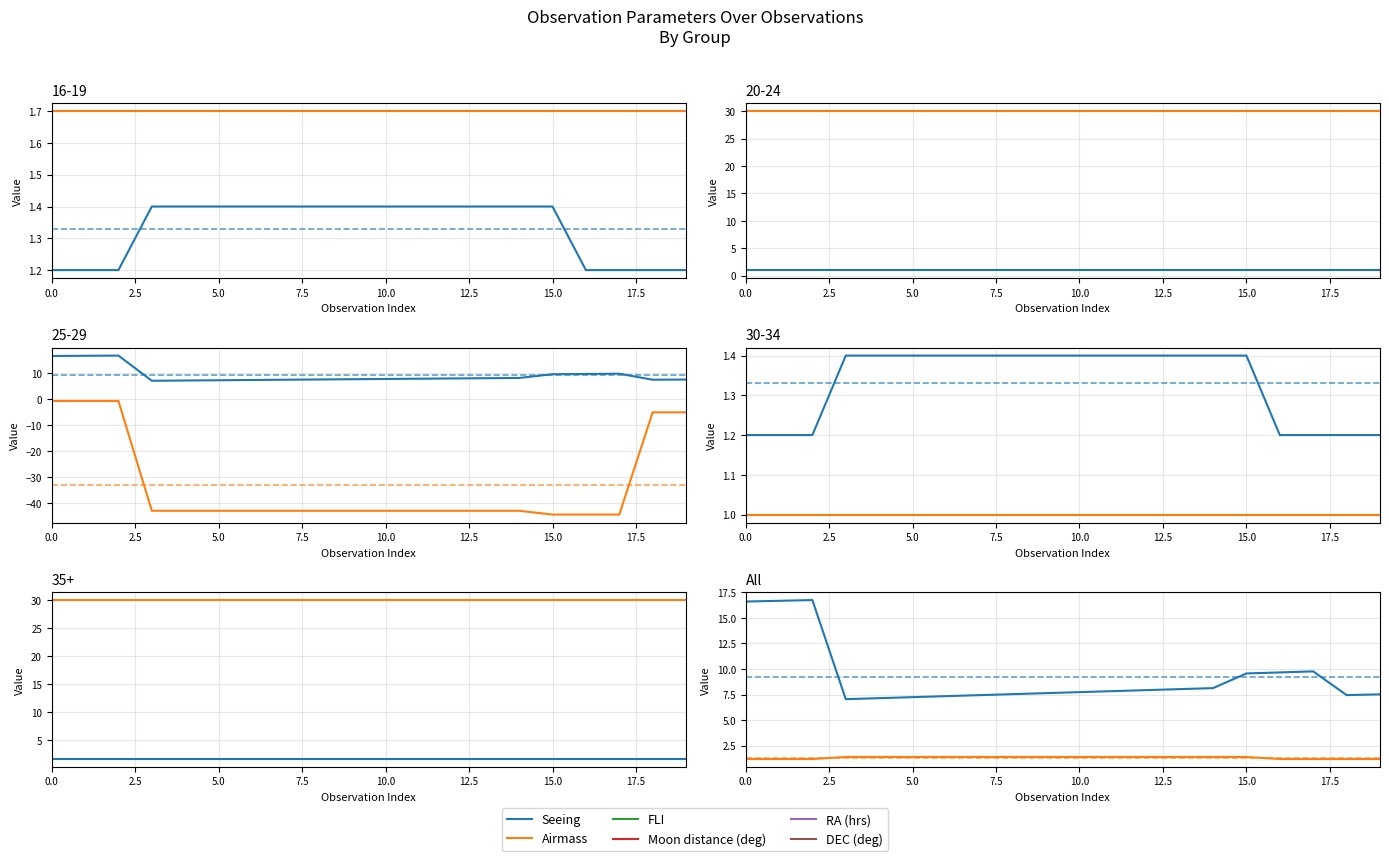

True or false: RA (hrs) and Seeing intersect in this chart.

False